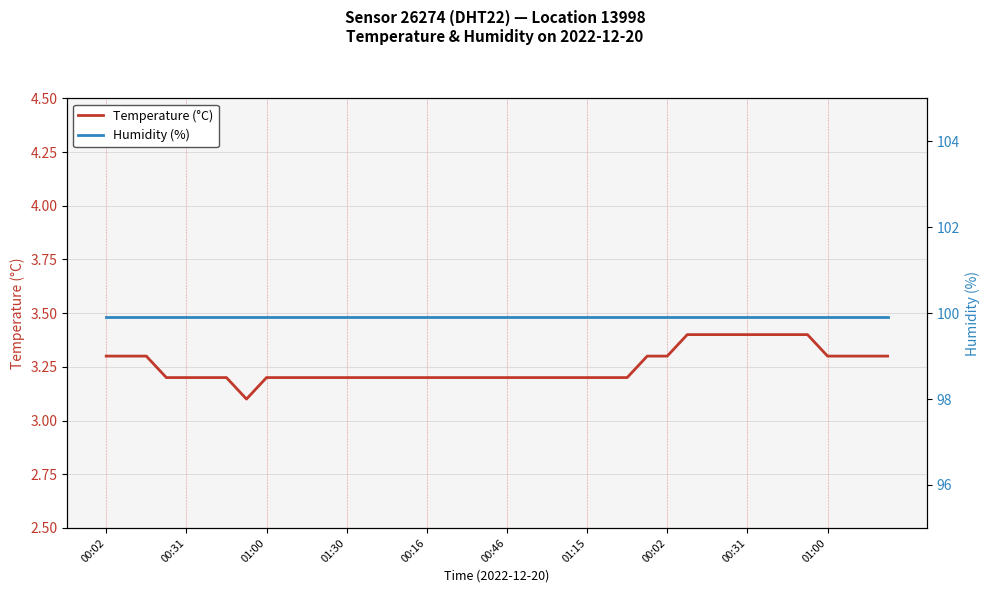

Reading left to right, list all the values displayed in this chart.

Temperature (°C): 3.3	3.3	3.3	3.2	3.2	3.2	3.2	3.1	3.2	3.2	3.2	3.2	3.2	3.2	3.2	3.2	3.2	3.2	3.2	3.2	3.2	3.2	3.2	3.2	3.2	3.2	3.2	3.3	3.3	3.4	3.4	3.4	3.4	3.4	3.4	3.4	3.3	3.3	3.3	3.3
Humidity (%): 99.9	99.9	99.9	99.9	99.9	99.9	99.9	99.9	99.9	99.9	99.9	99.9	99.9	99.9	99.9	99.9	99.9	99.9	99.9	99.9	99.9	99.9	99.9	99.9	99.9	99.9	99.9	99.9	99.9	99.9	99.9	99.9	99.9	99.9	99.9	99.9	99.9	99.9	99.9	99.9